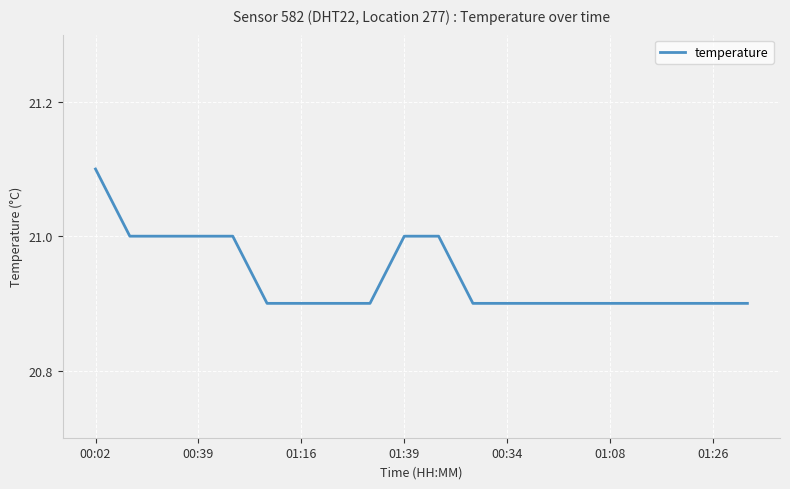

What is the greatest value displayed?

21.1